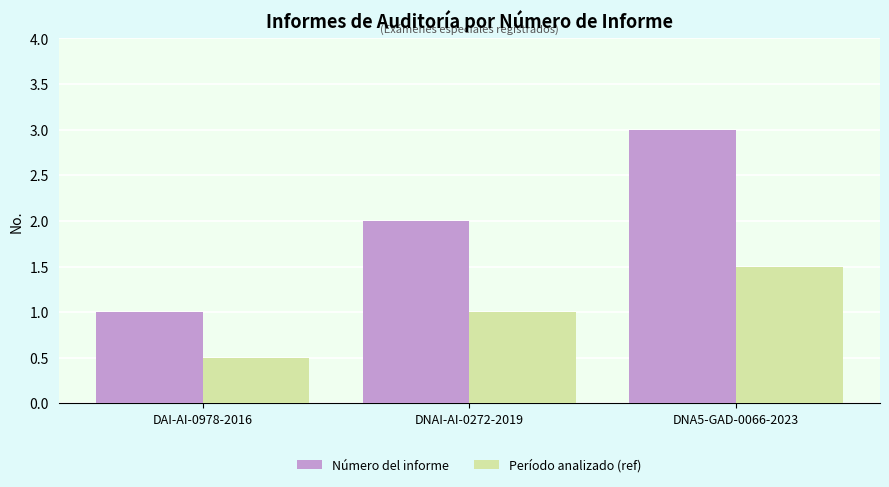

How many values in the Período analizado (ref) series are below 1?

1